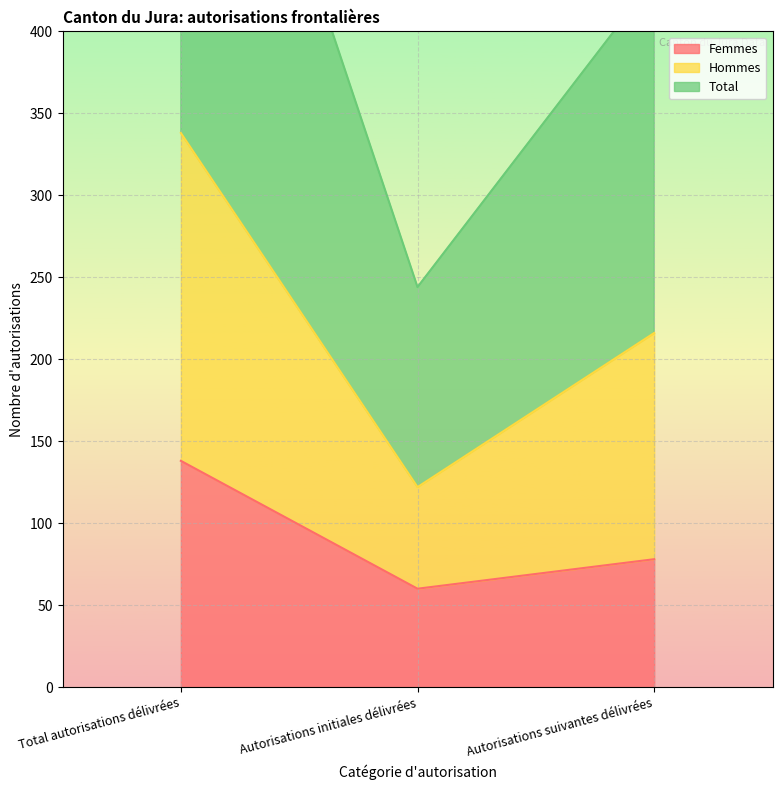

Rank the series by their maximum value, from lowest to highest.

Femmes, Hommes, Total